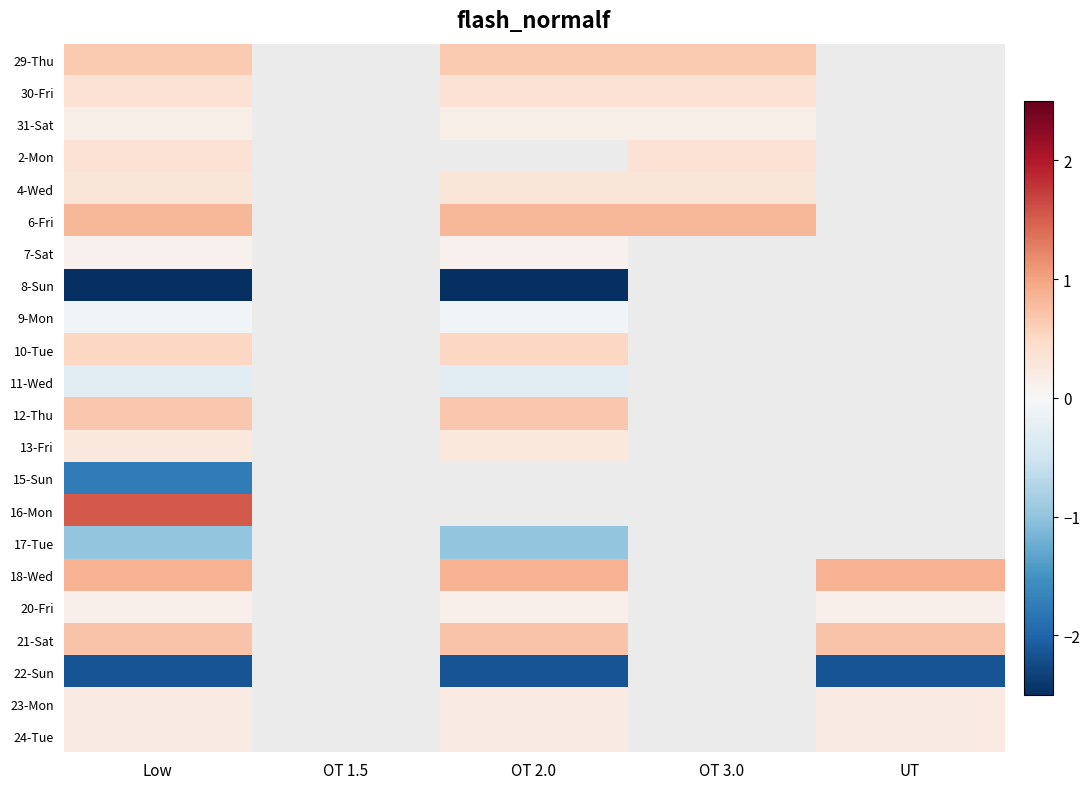

Is the value of 23-Mon at Low greater than the value of 22-Sun at OT 2.0?

Yes